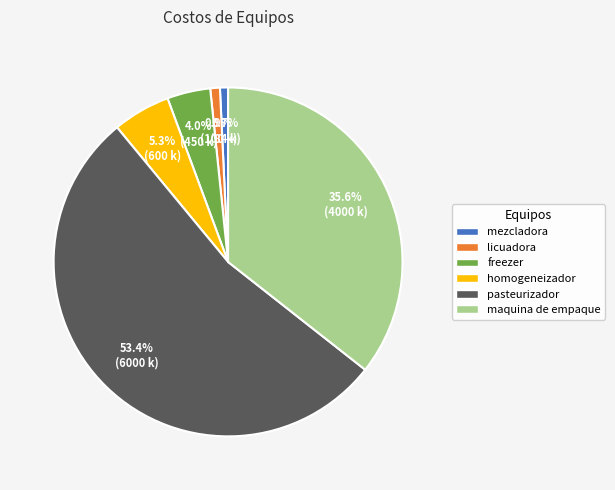

What percentage is the mezcladora slice, to the nearest percent?

1%